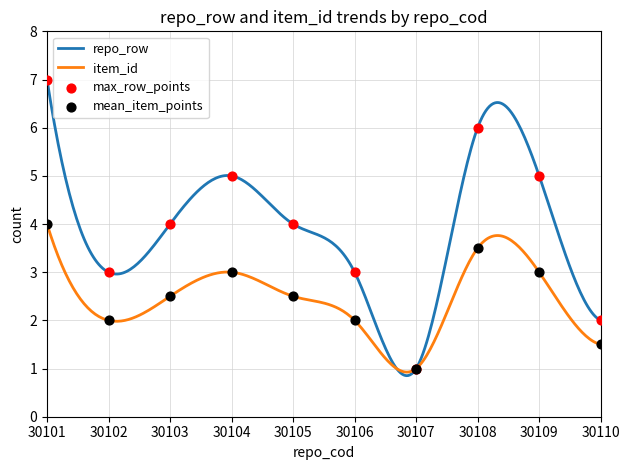

Which series has the largest Y range (max minus min)?

repo_row